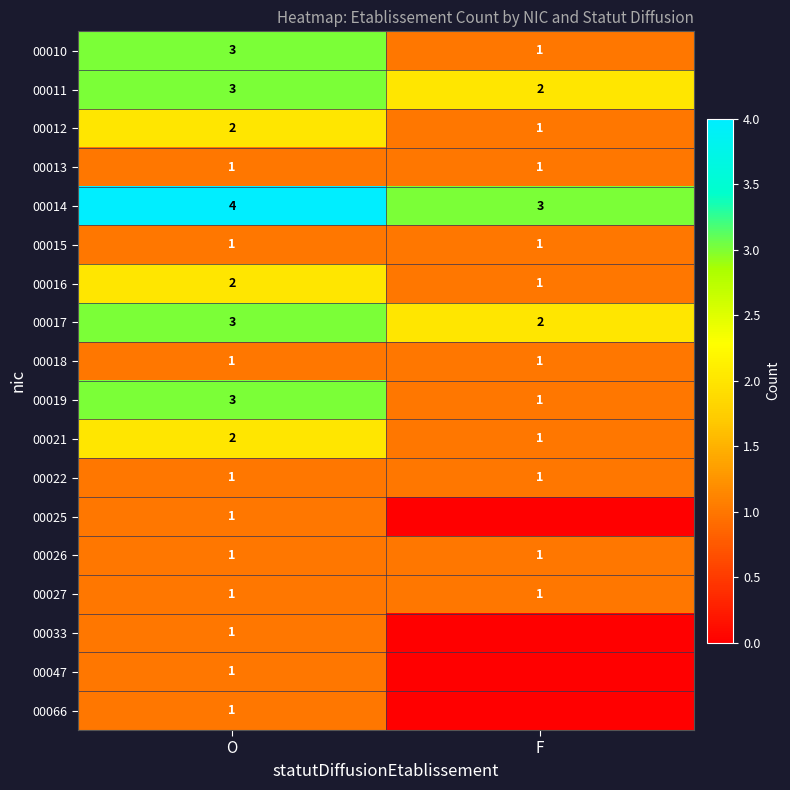

Where is 00011 nearest to the value 2?

F